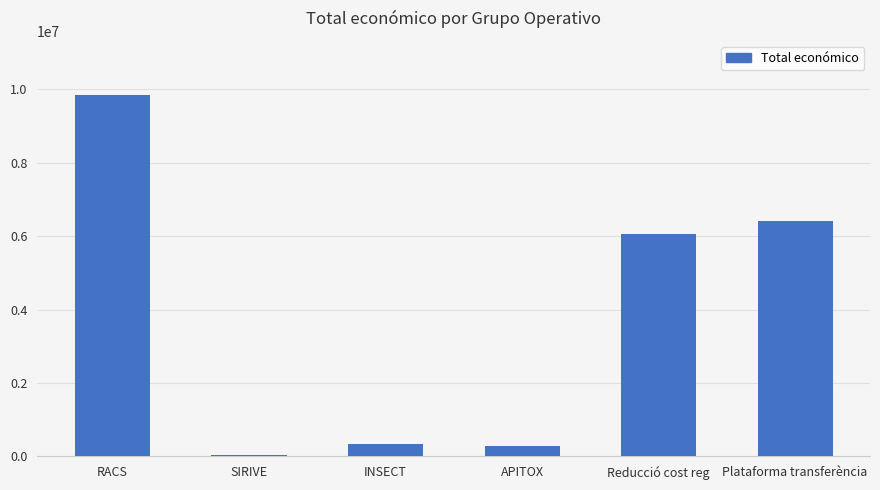

Where is the data nearest to the value 4935974?

Reducció cost reg